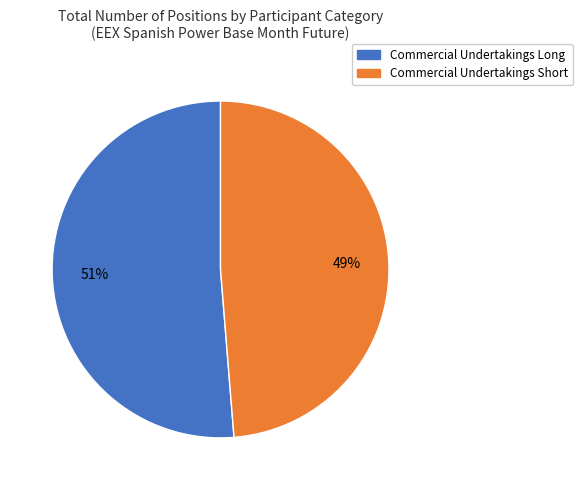

How many segments does this pie chart have?

2